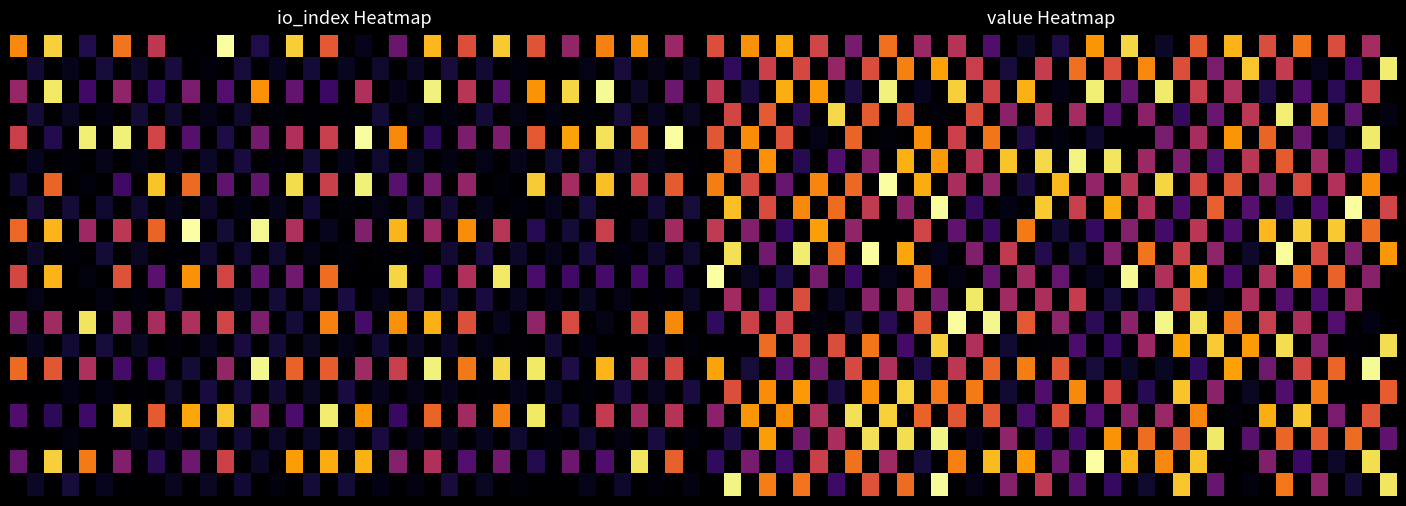

How many distinct data groups are displayed?

20